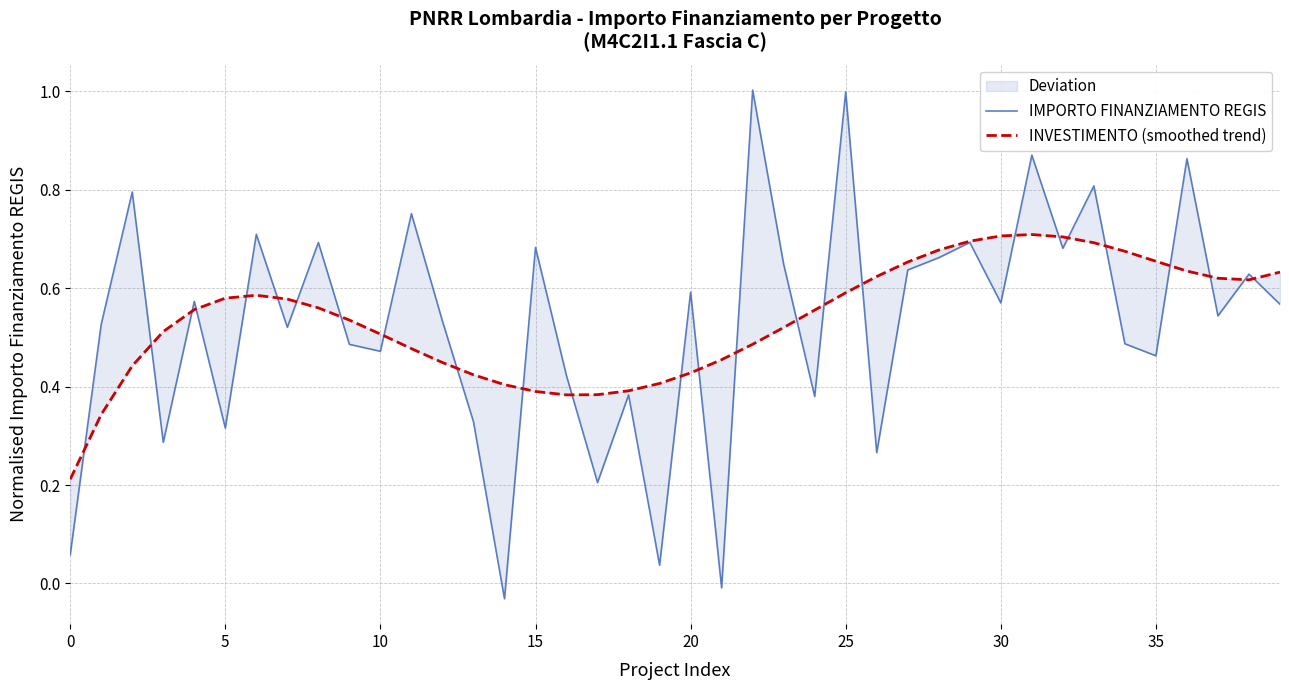

True or false: INVESTIMENTO (smoothed trend) has a value of 0.9 at 39.

False